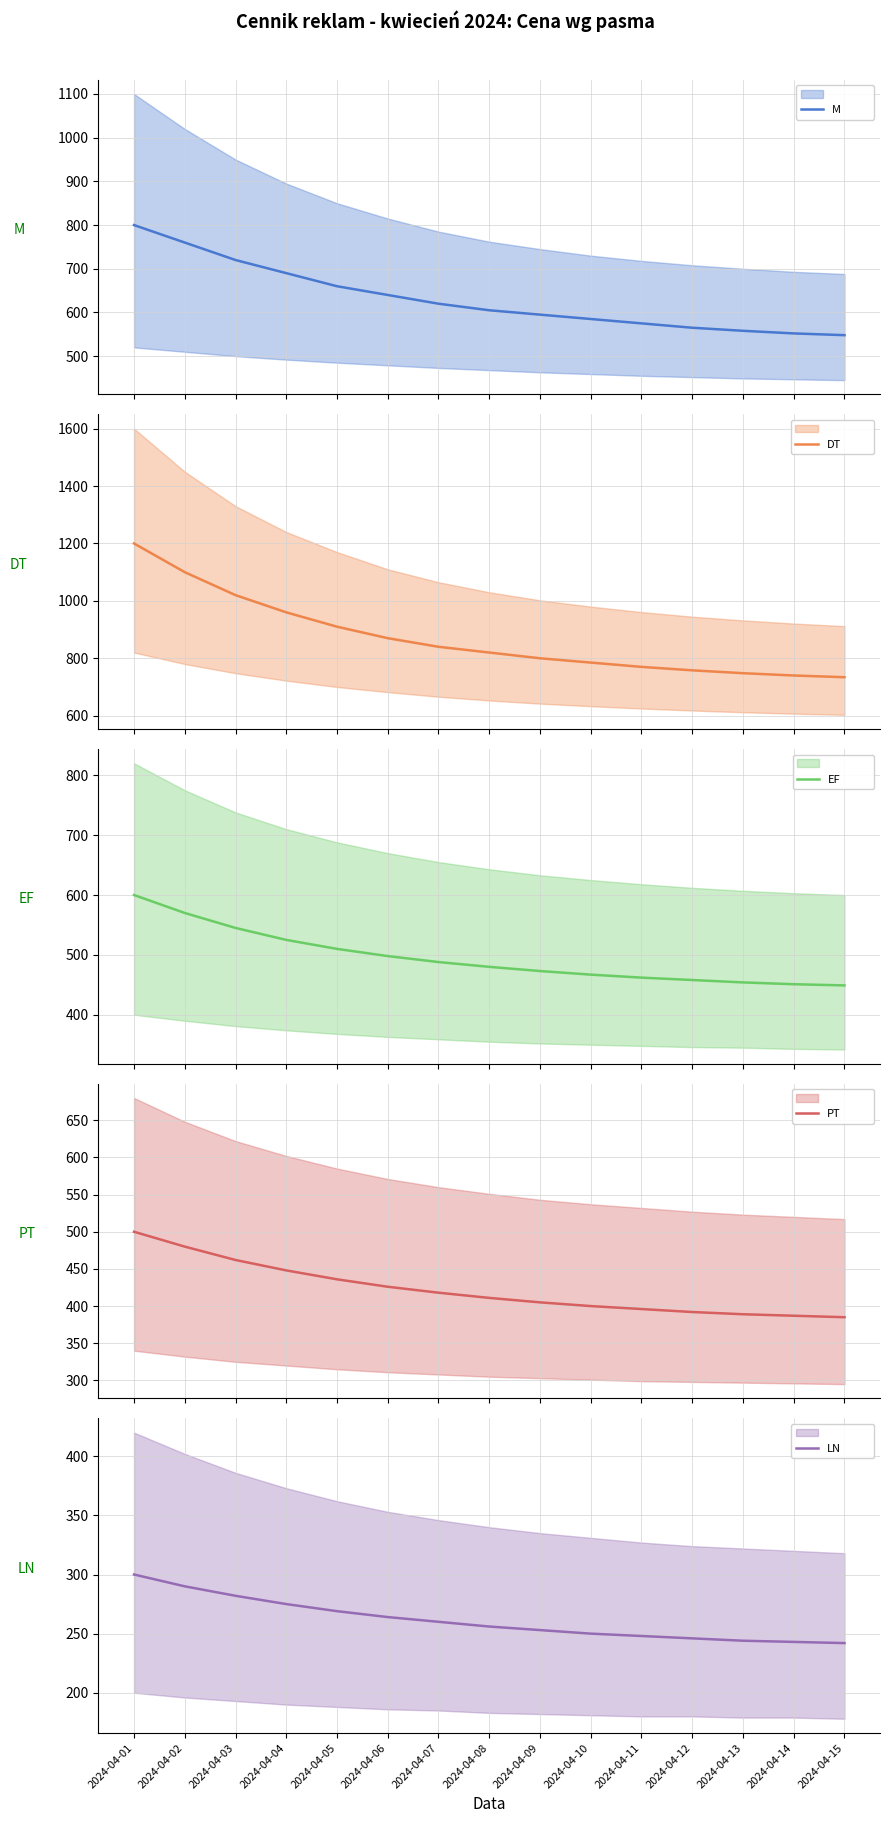

What are all the series names shown in the legend?

M, DT, EF, PT, LN